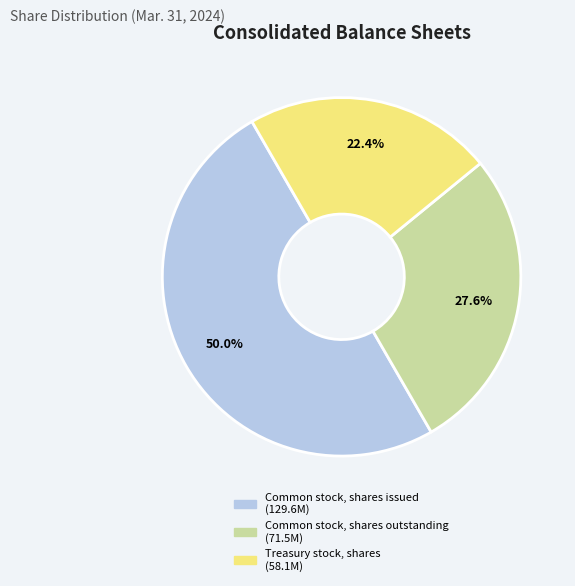

True or false: Common stock, shares outstanding accounts for 17% of the total.

False